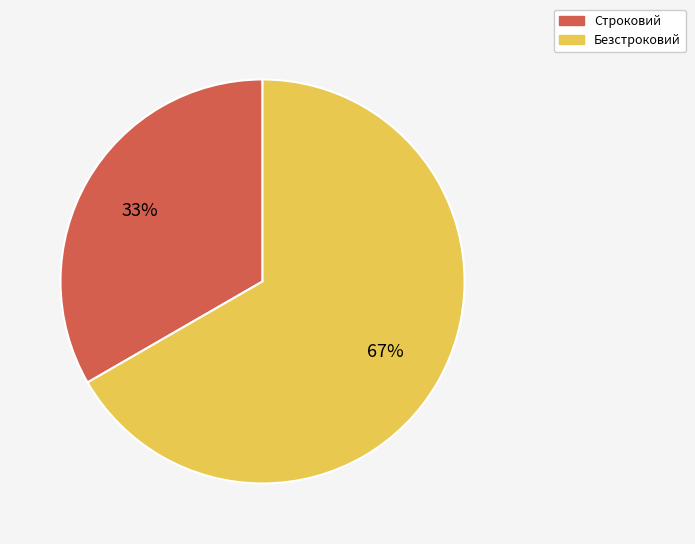

To the nearest percent, what is the combined percentage of Строковий and Безстроковий?

100%